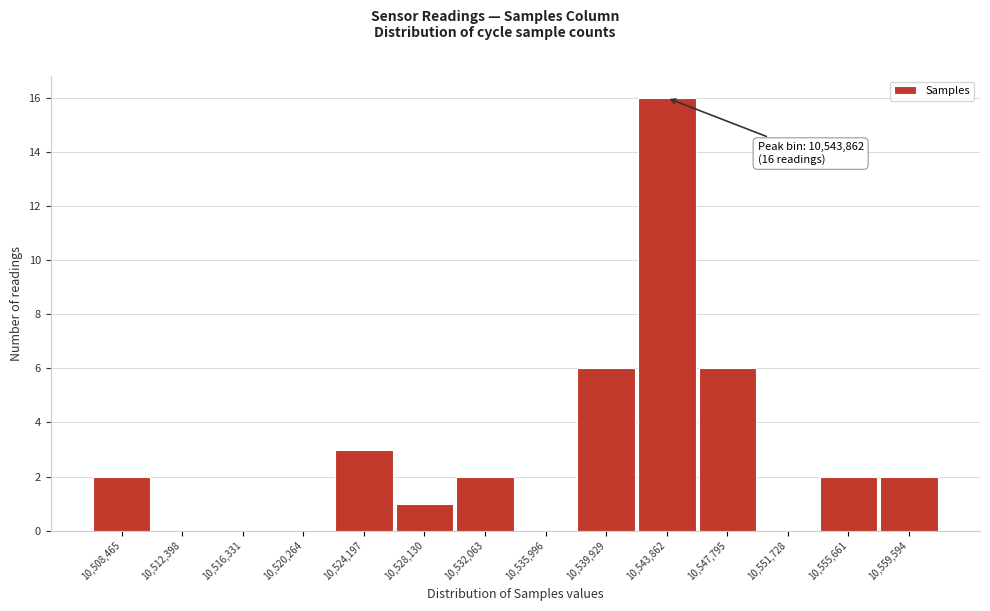

Over which range of the x-axis is the bar tallest?

10542000 to 10546000